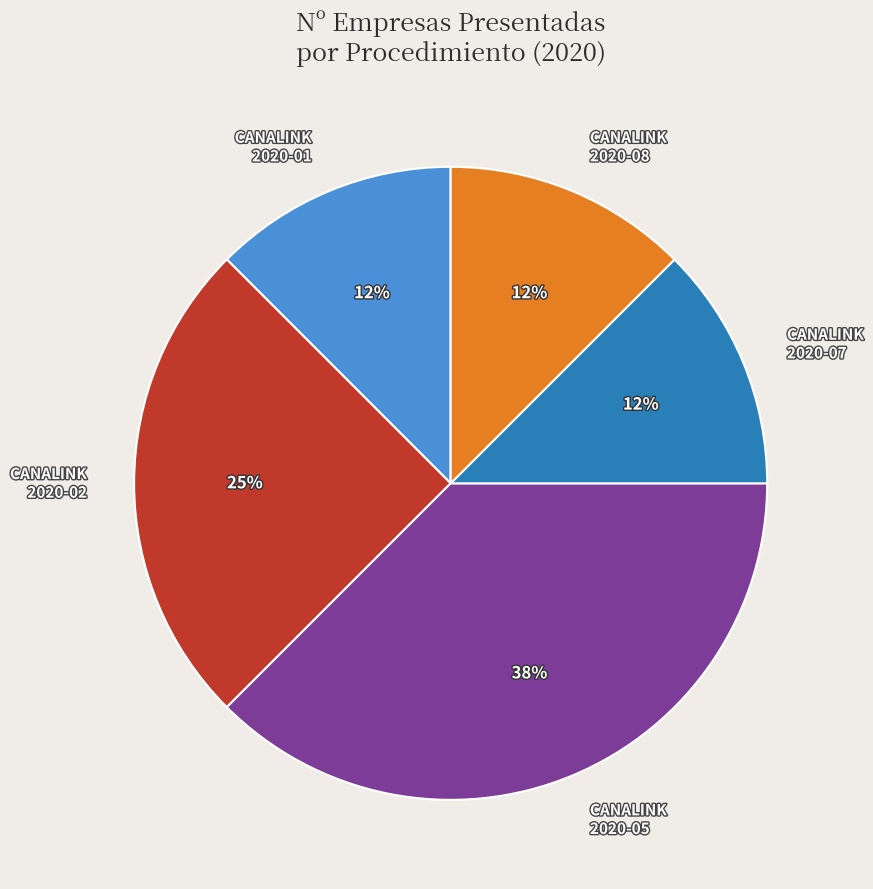

To the nearest percent, what is the average slice percentage?

20%